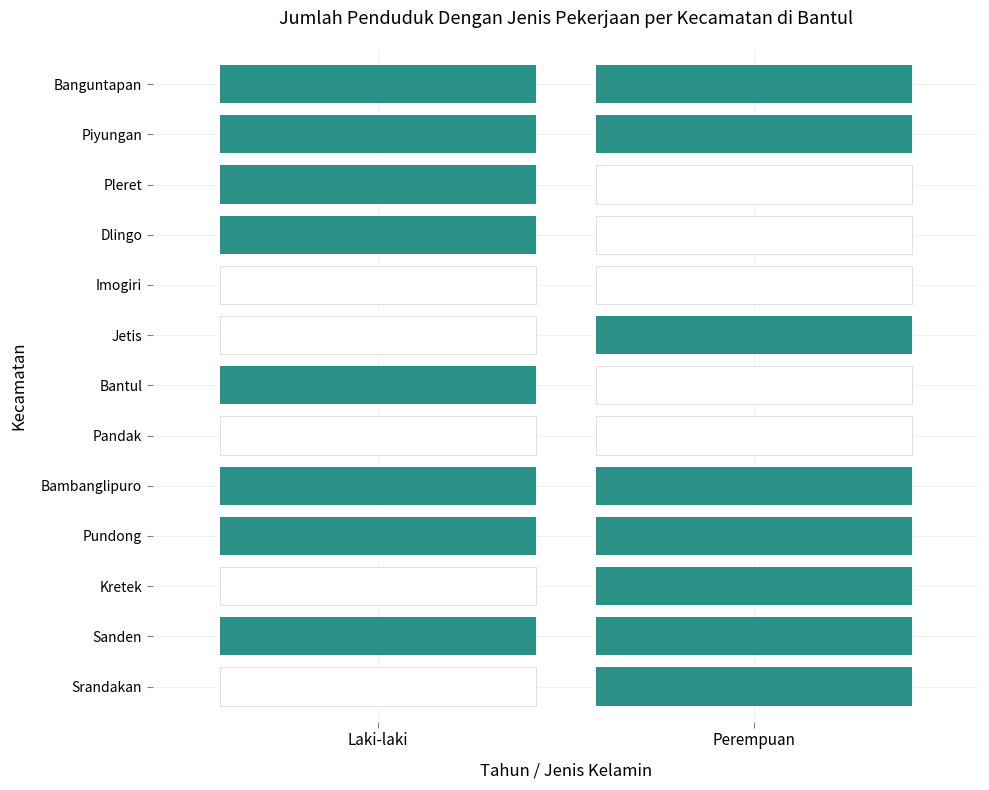

What is the sum of all Pundong values?

4